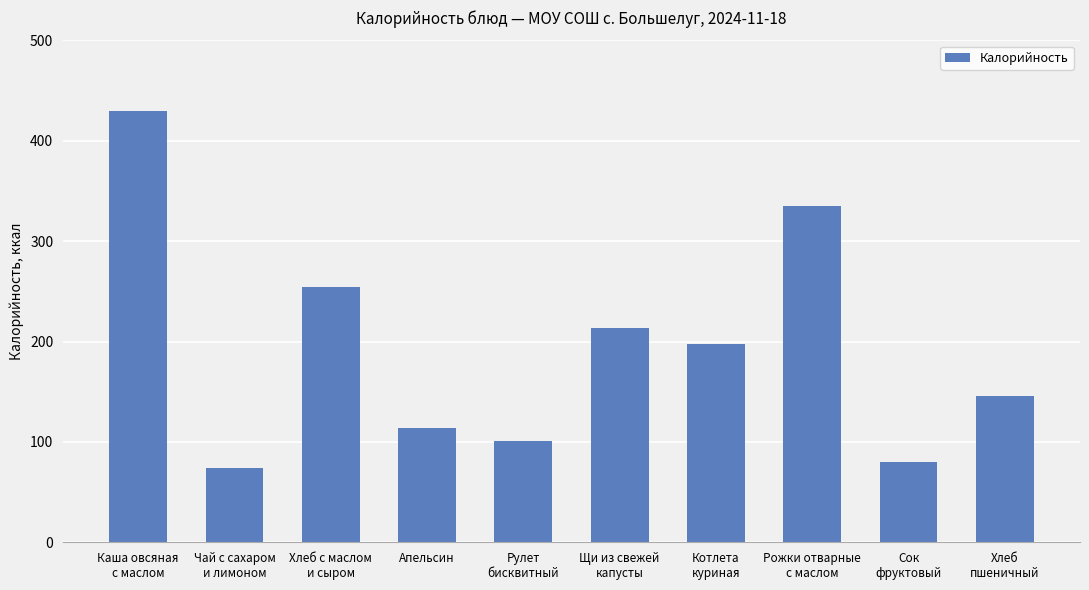

Which has a higher value, Рожки отварные
с маслом or Хлеб с маслом
и сыром?

Рожки отварные
с маслом